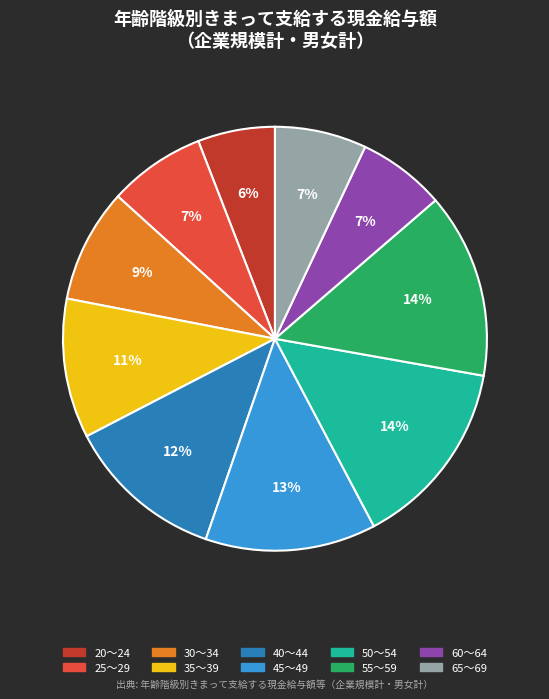

To the nearest percent, what is the combined percentage of 40～44 and 30～34?

21%